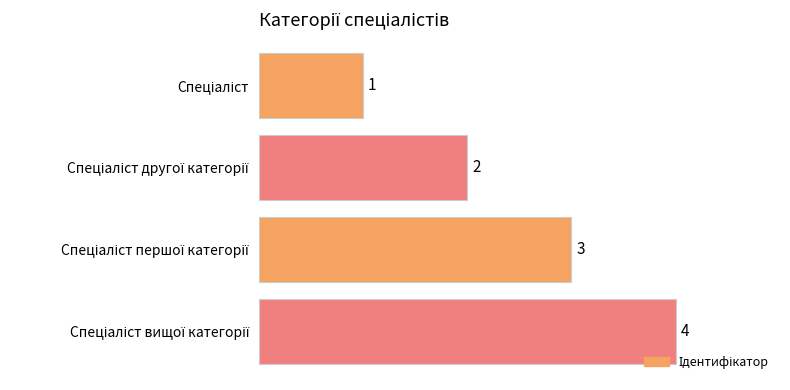

What is the sum of all values?

10